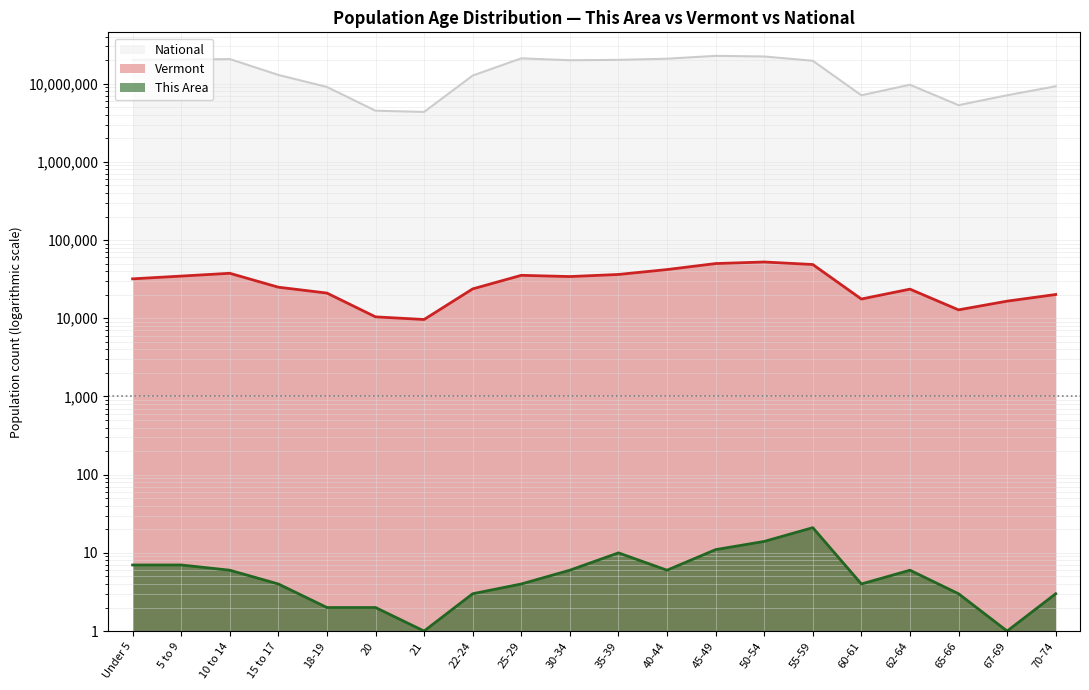

Where does the Vermont series first go above 31952?

5 to 9